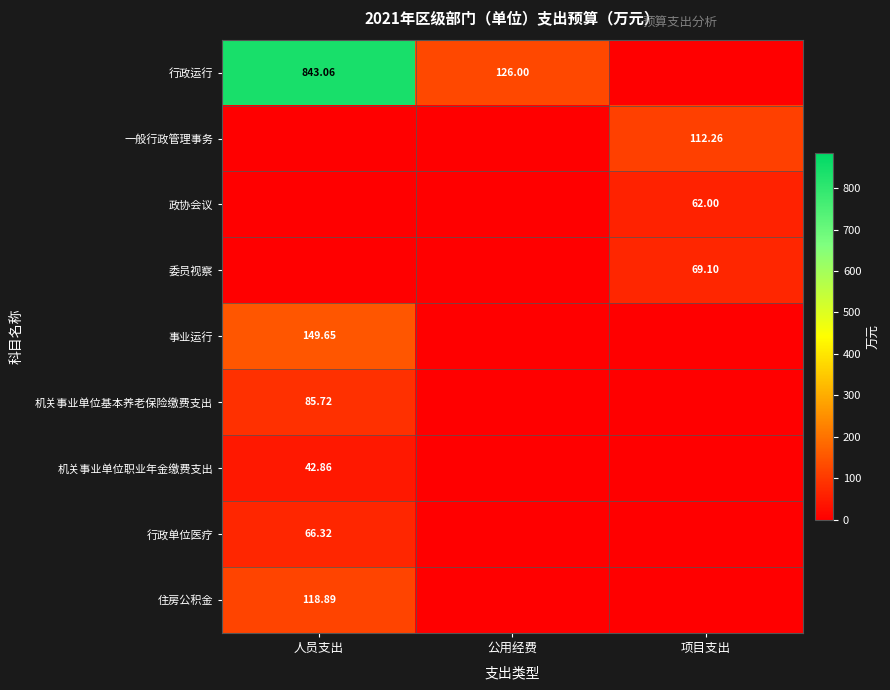

Is it true that 一般行政管理事务 equals 0.0 at 公用经费?

True